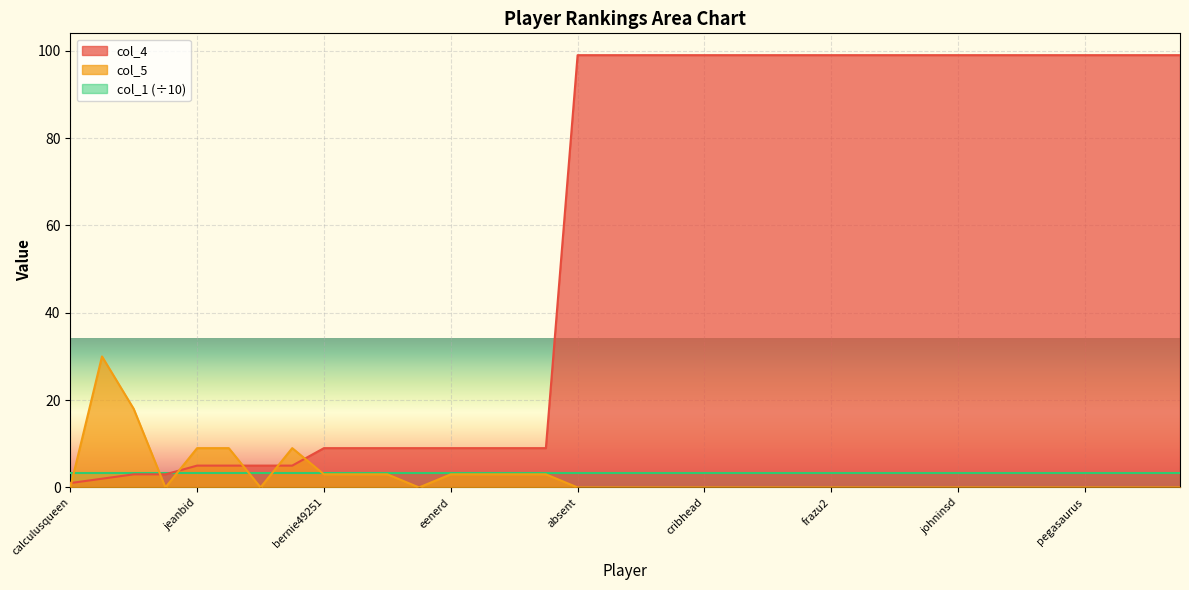

Is it true that col_5 equals 3 at eenerd?

True